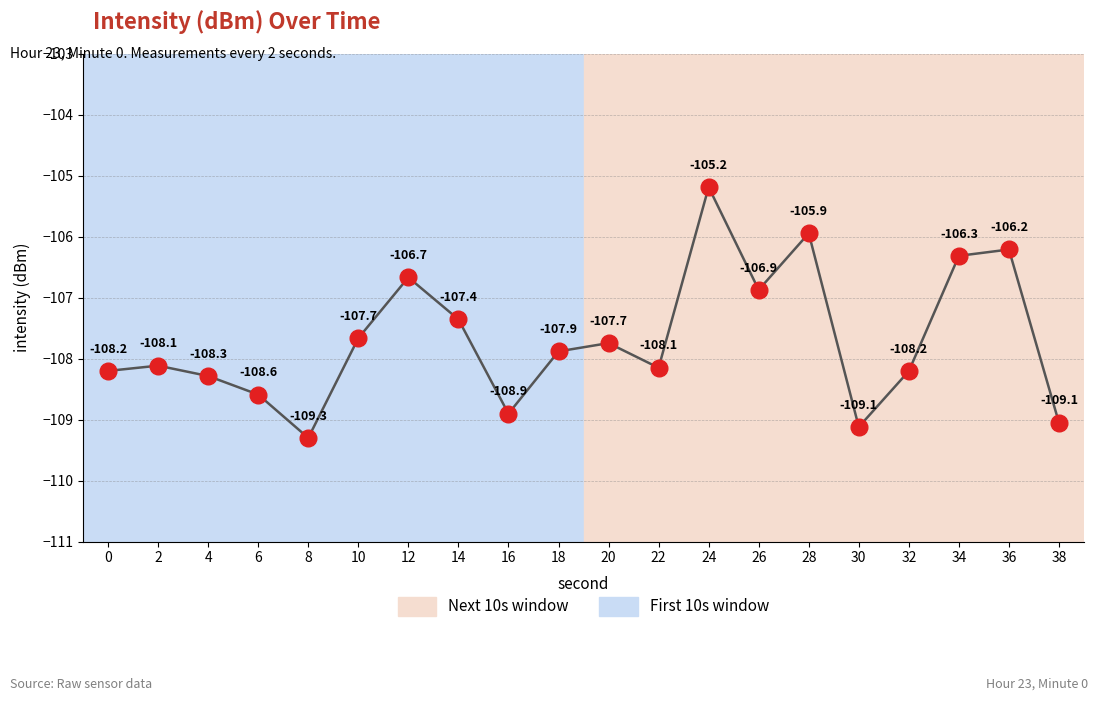

How many interior local peaks (higher than both neighbors) does the data have?

6